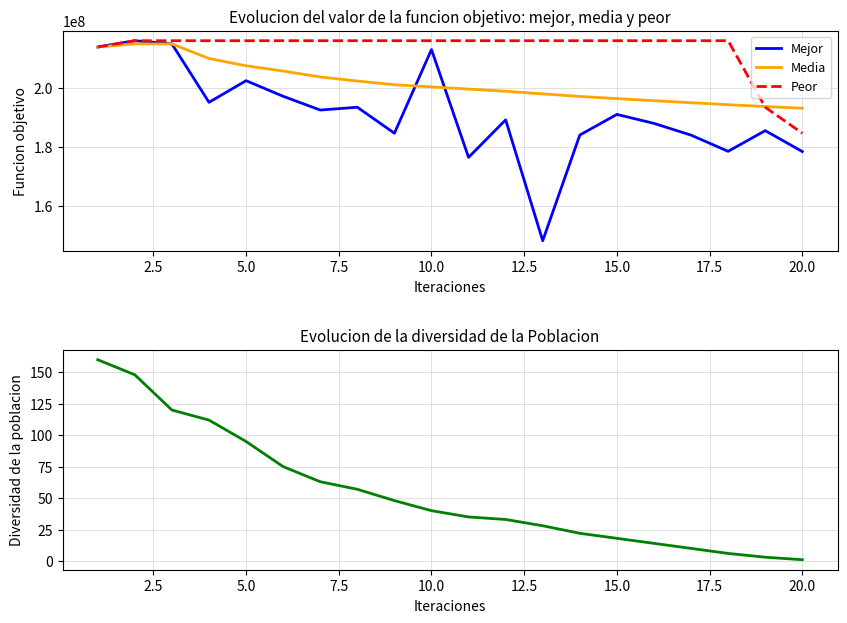

What is the highest value of the Media series?

214713026